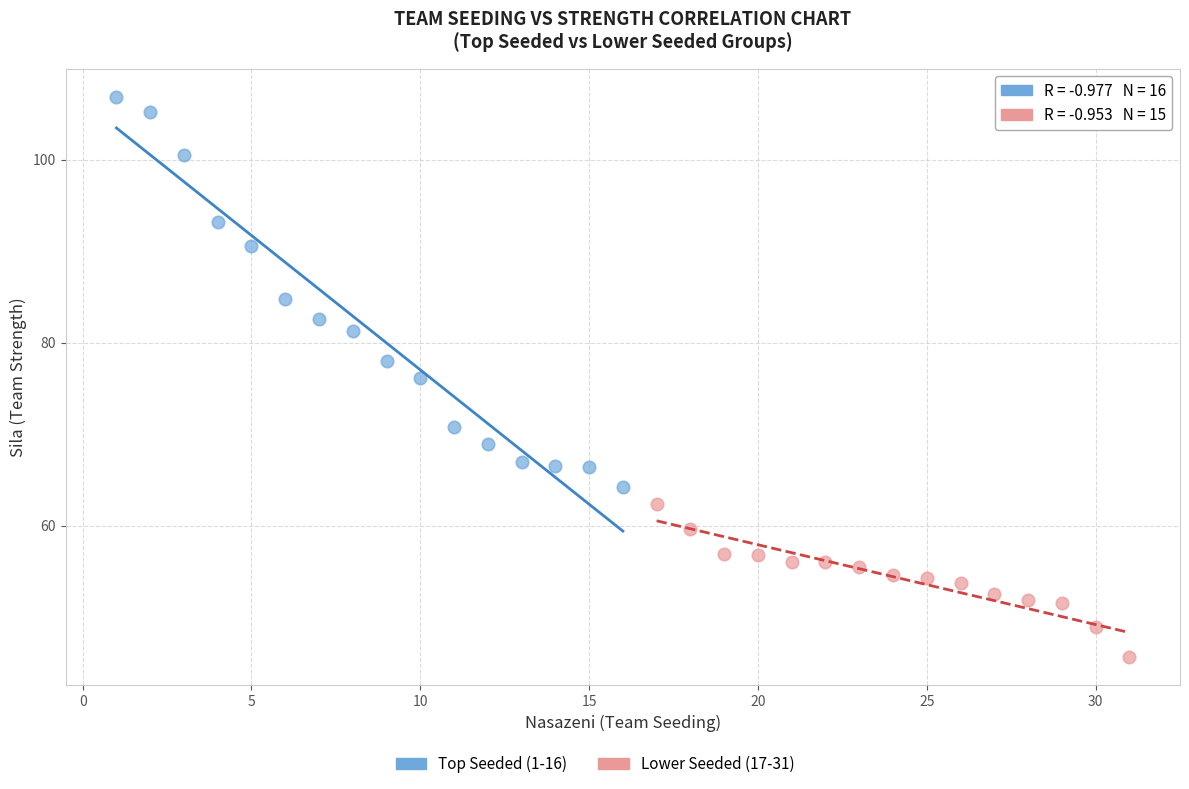

Which series has the largest Y range (max minus min)?

Top Seeded (1-16)